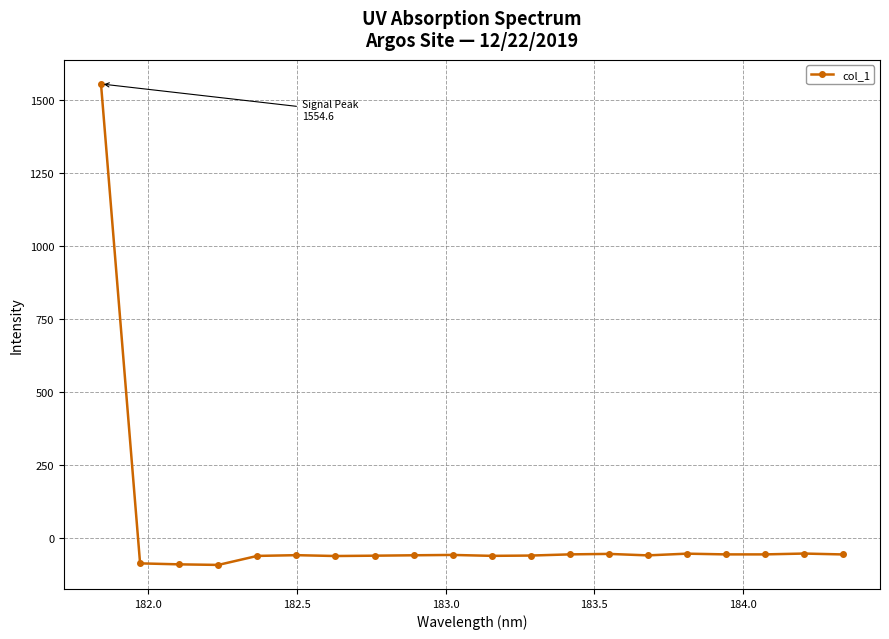

What is the sum of all values?

361.2